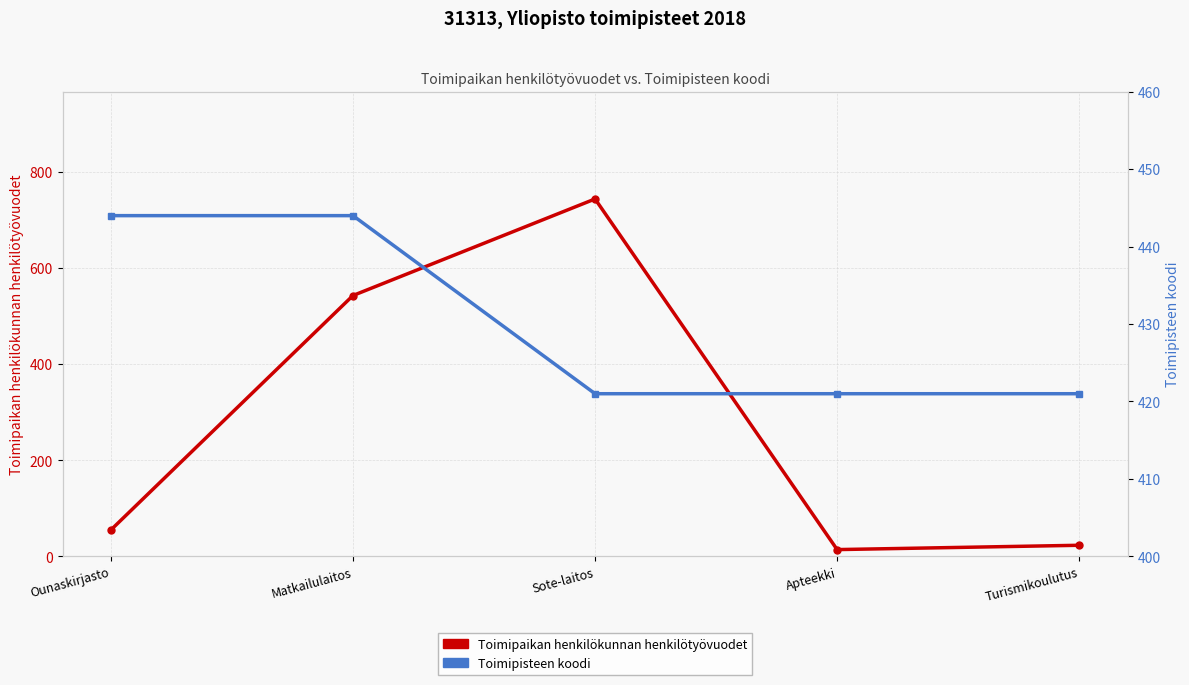

What is the sum of the Toimipaikan henkilökunnan henkilötyövuodet values at Matkailulaitos and Turismikoulutus?

566